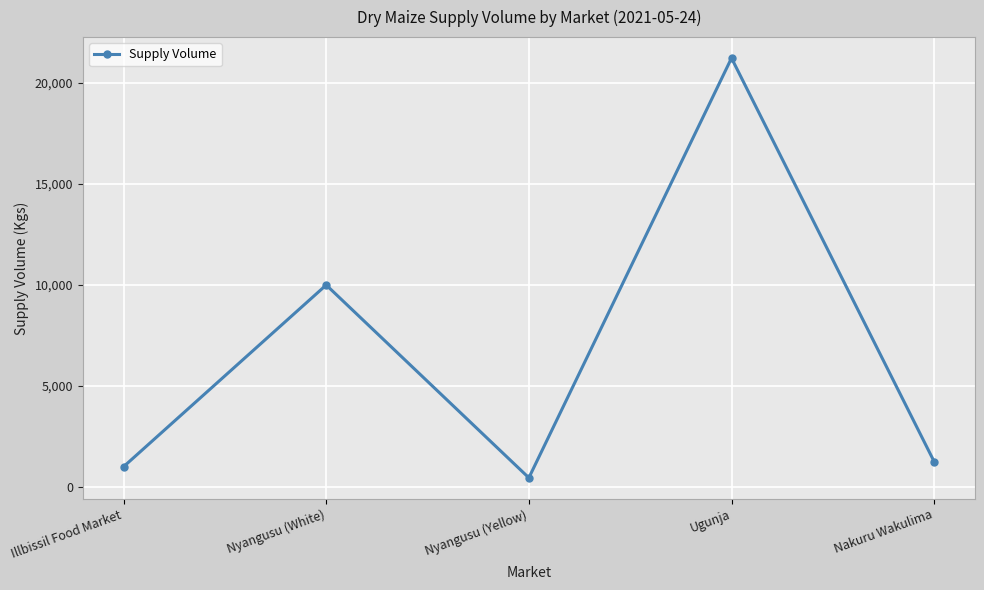

Which has a higher value, Nakuru Wakulima or Ugunja?

Ugunja